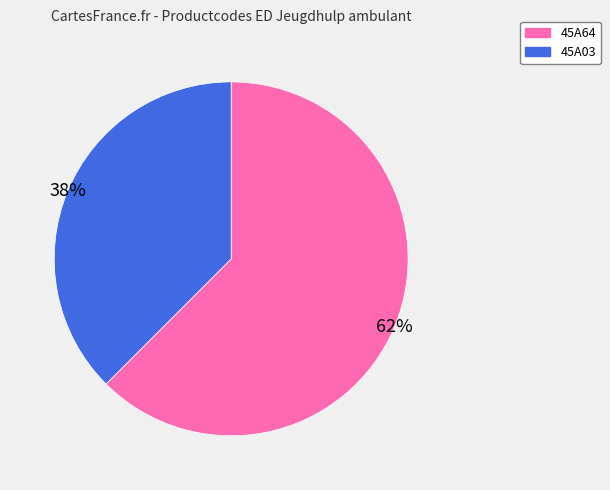

Which slice is the largest?

45A64